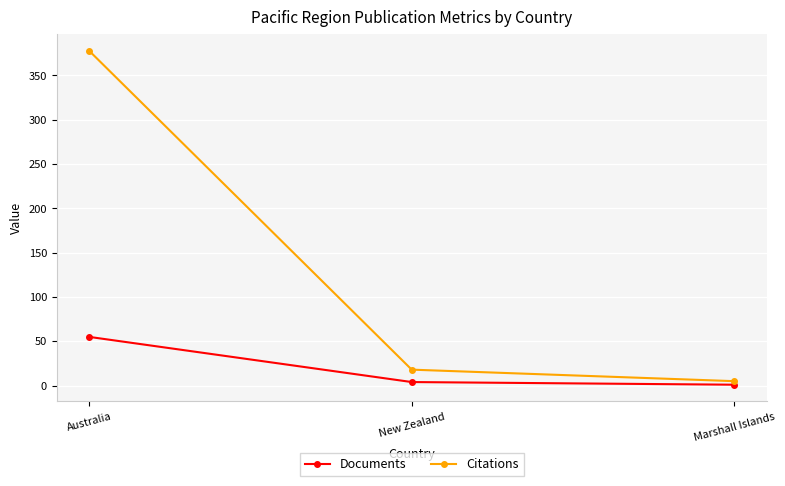

At which category is the sum across all series the highest?

Australia